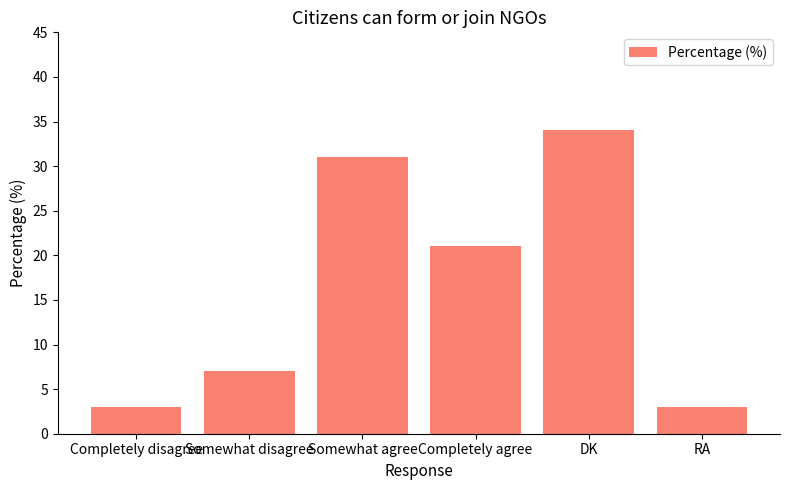

What is the label of the 3rd bar from the left?

Somewhat agree